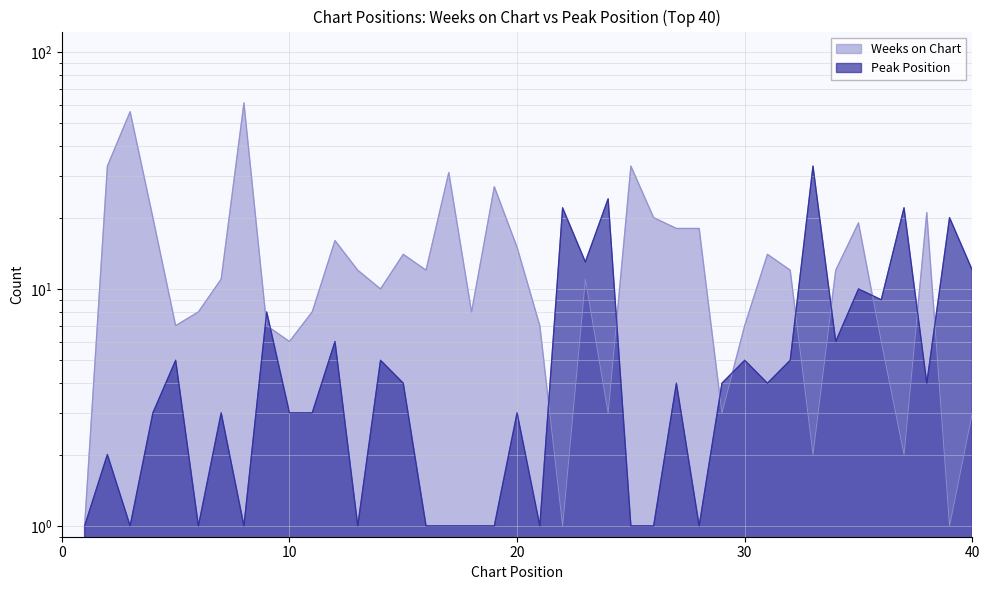

How many interior local valleys does the Peak Position series have?

11